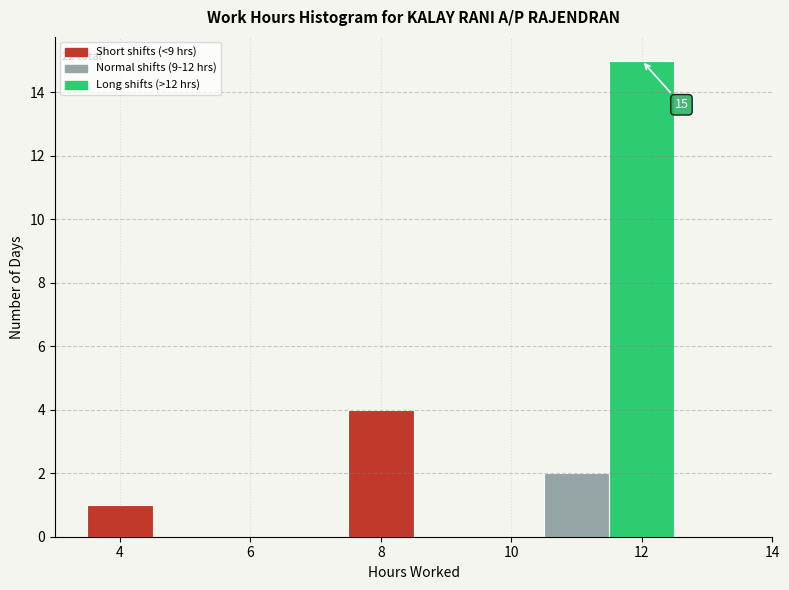

Over which range of the x-axis is the bar tallest?

11.5 to 12.5